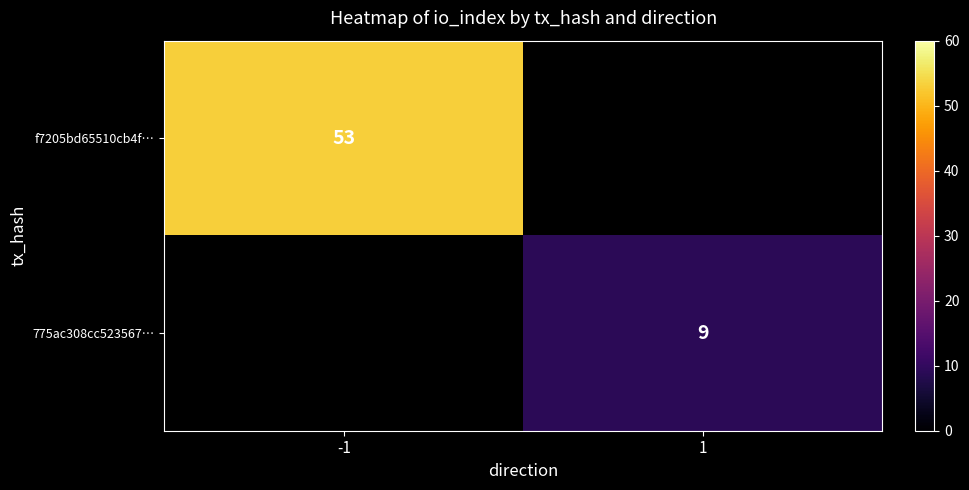

How many data points does each series have?

2